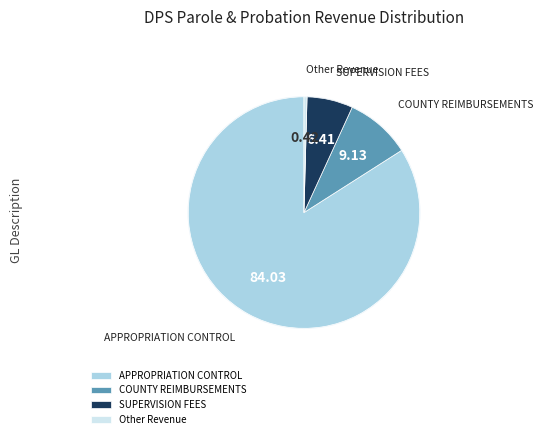

To the nearest percent, what is the difference between the largest and smallest slice percentages?

84%